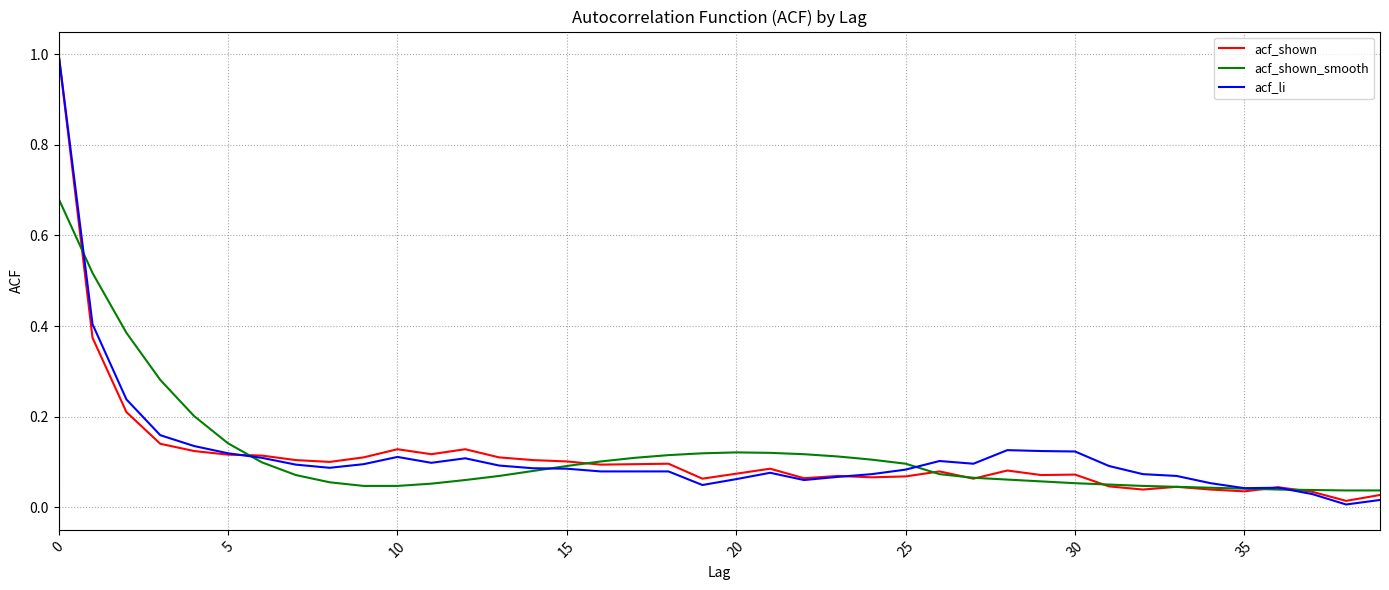

Which series ends up on top after the final intersection of acf_shown_smooth and acf_li?

acf_shown_smooth